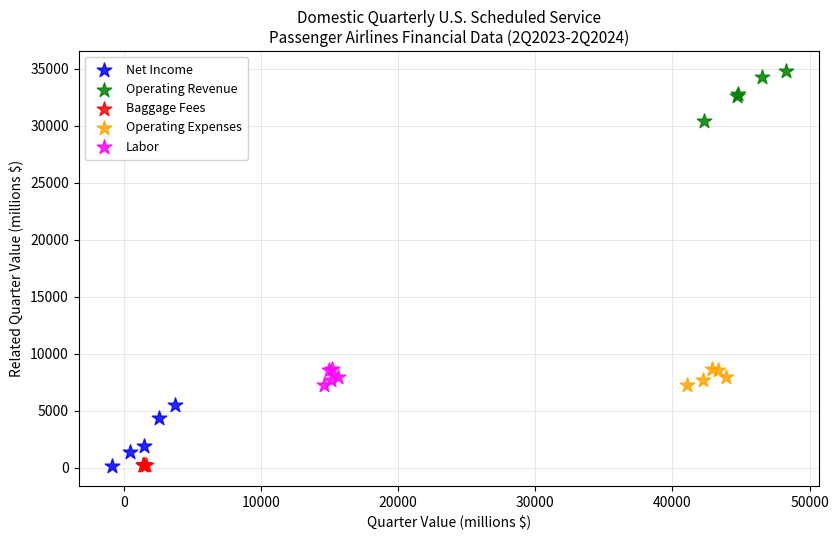

Which series reaches the maximum Y coordinate?

Operating Revenue